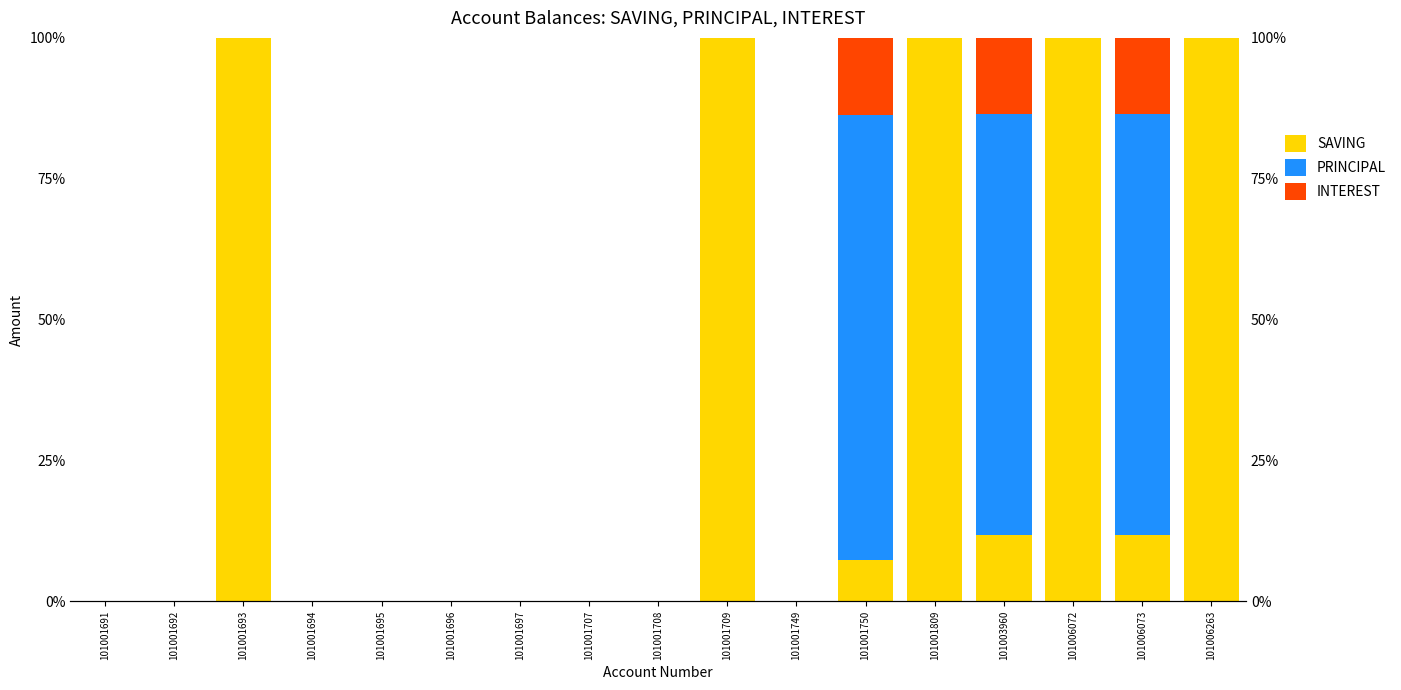

How many values in INTEREST are above zero?

3